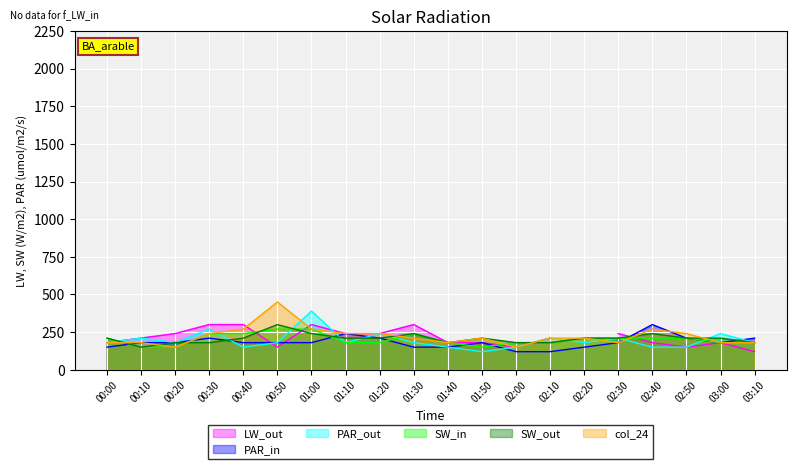

What is the value of the col_24 point at the 6th from the left?

450